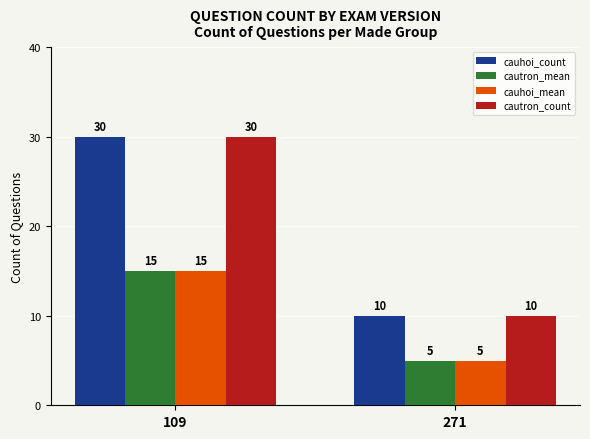

What is the sum of the cauhoi_mean values at 109 and 271?

20